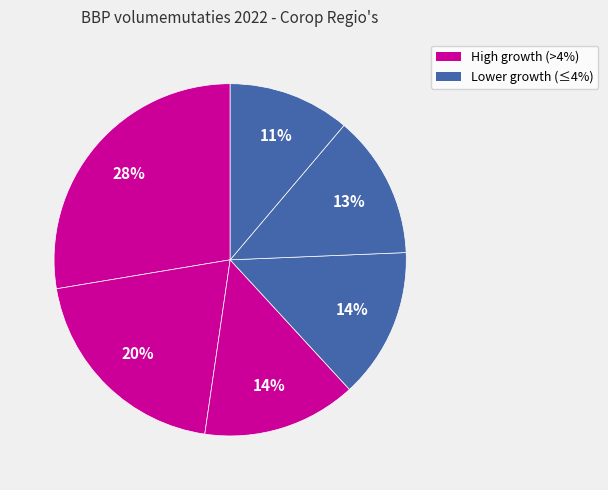

How many segments does this pie chart have?

6